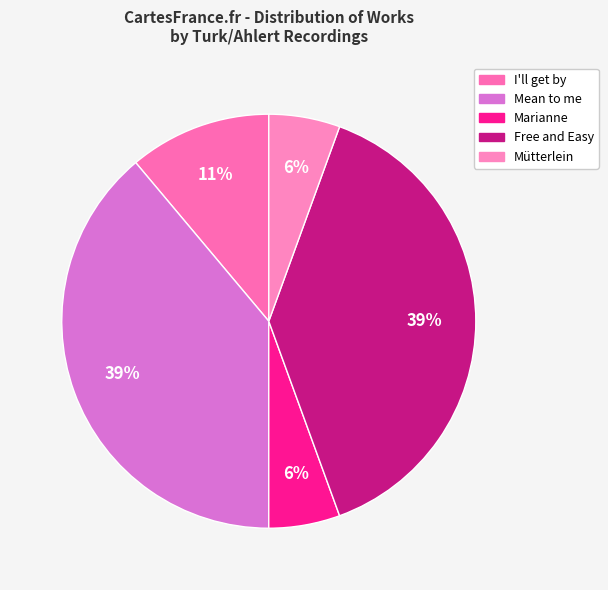

How many slices are in this pie chart?

5